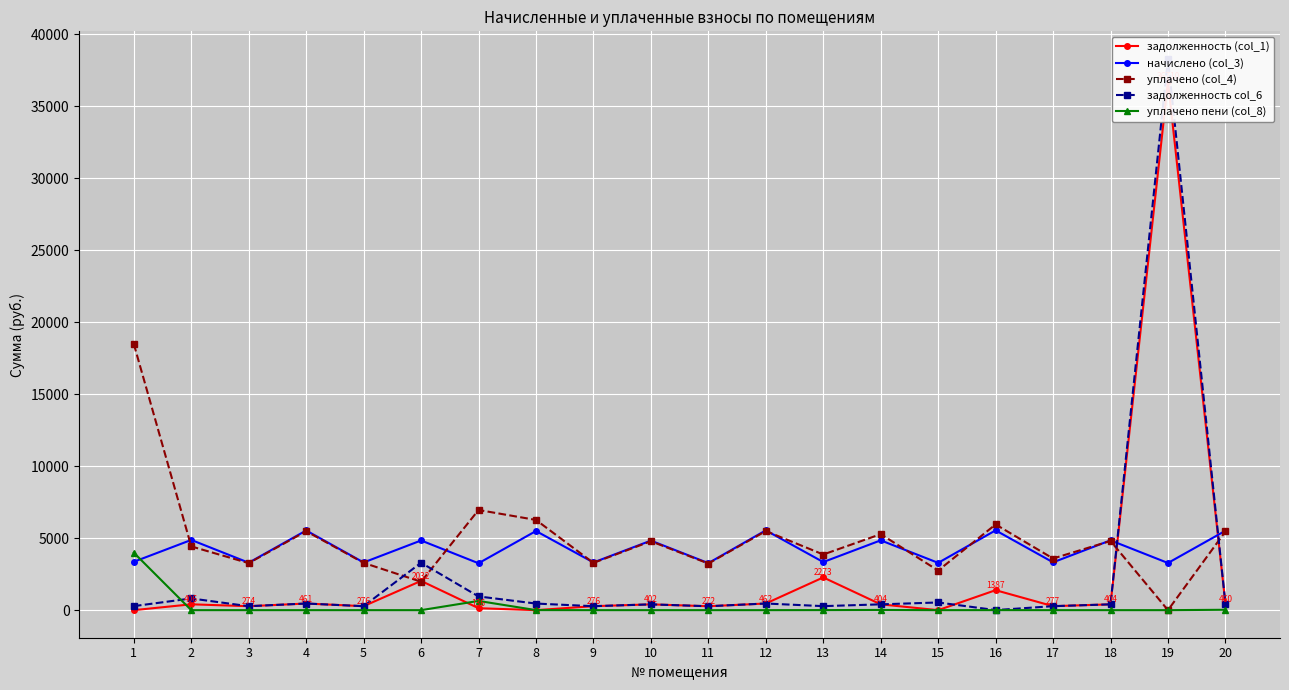

The задолженность (col_1) series shows 713.5 at 10. True or false?

False